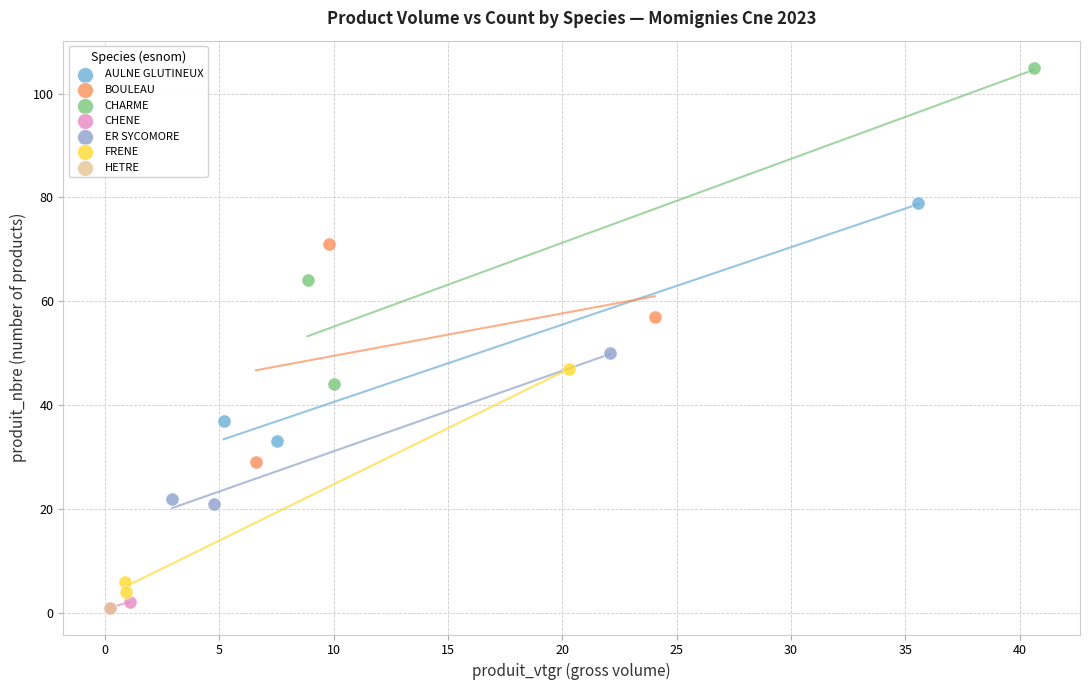

What are all the series names shown in the legend?

AULNE GLUTINEUX, BOULEAU, CHARME, CHENE, ER SYCOMORE, FRENE, HETRE